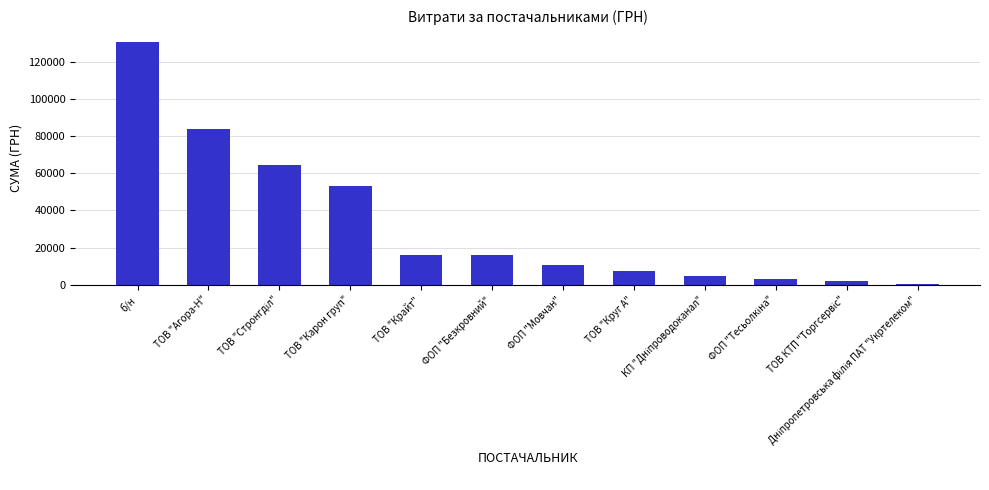

What is the sum of all values?

392532.4